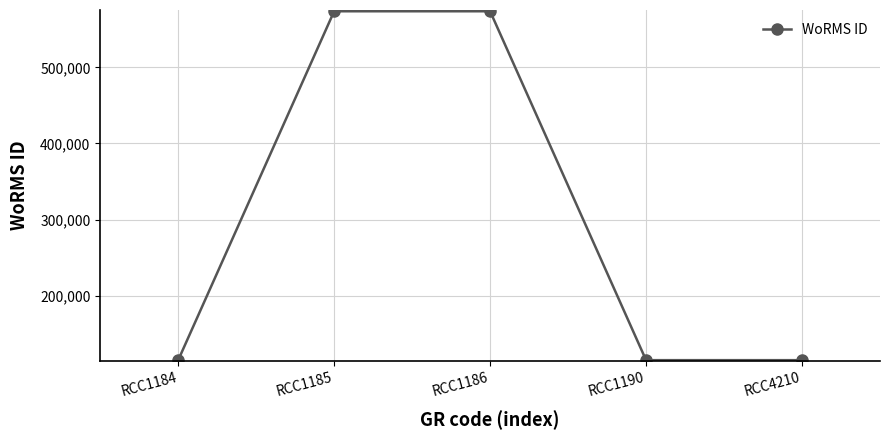

What is the value of the 2nd point from the left?

573836